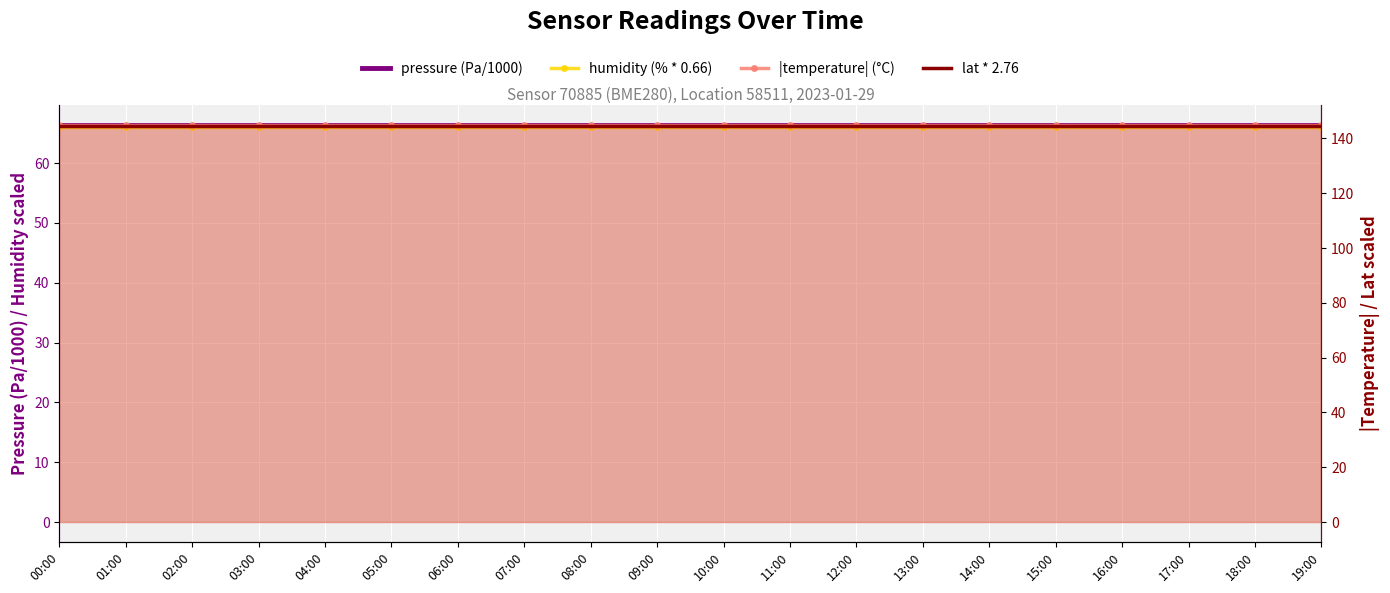

What is the label of the 11th point from the right?

09:00